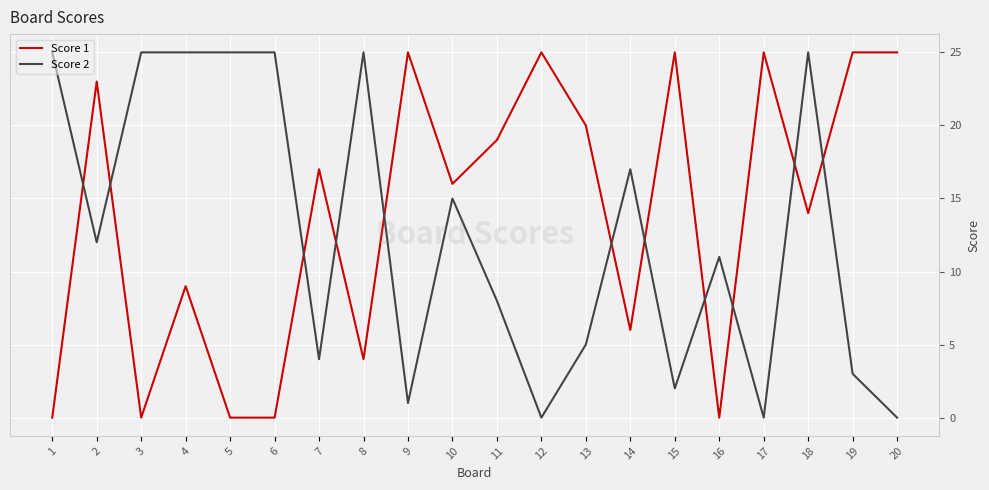

Between 4 and 11, which series saw the biggest shift?

Score 2